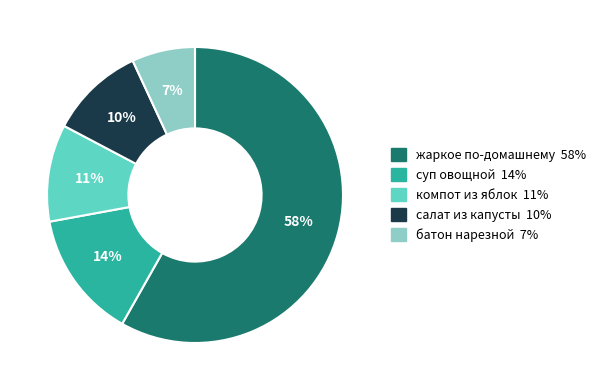

Which slice is the largest?

жаркое по-домашнему